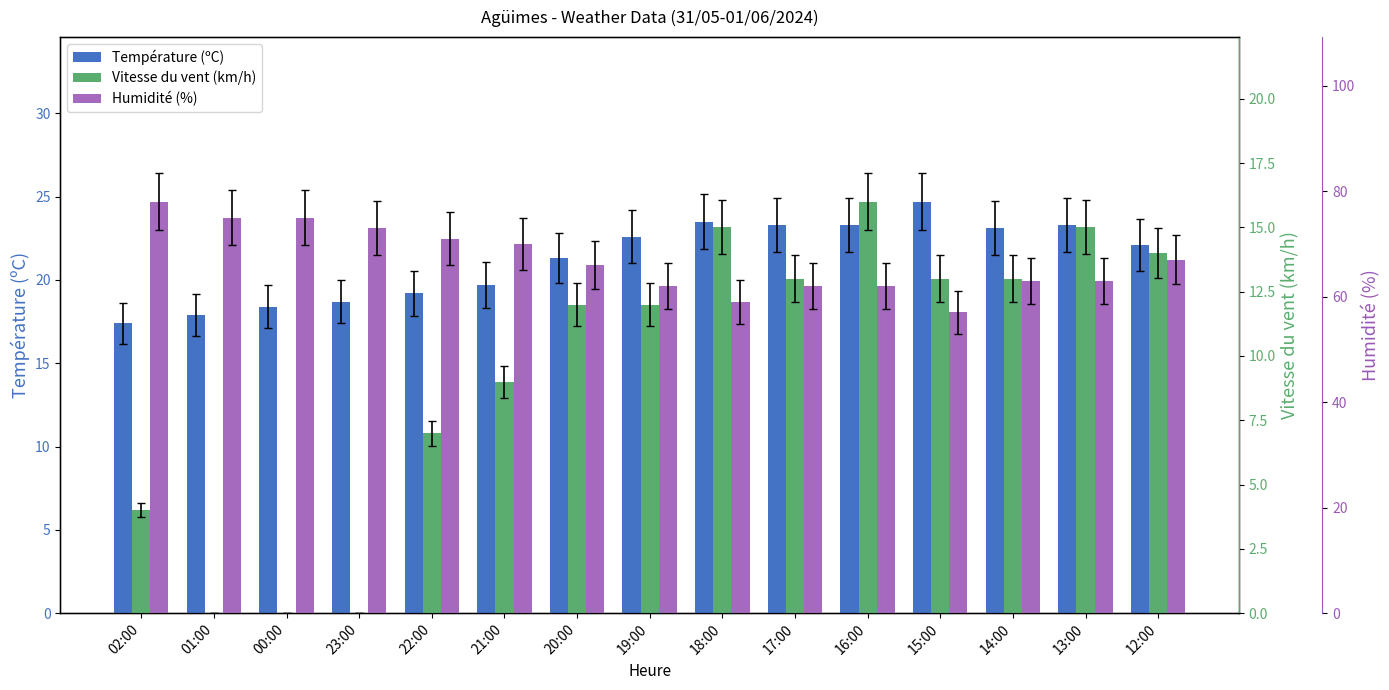

True or false: Température (ºC) has a value of 5.5 at 12:00.

False